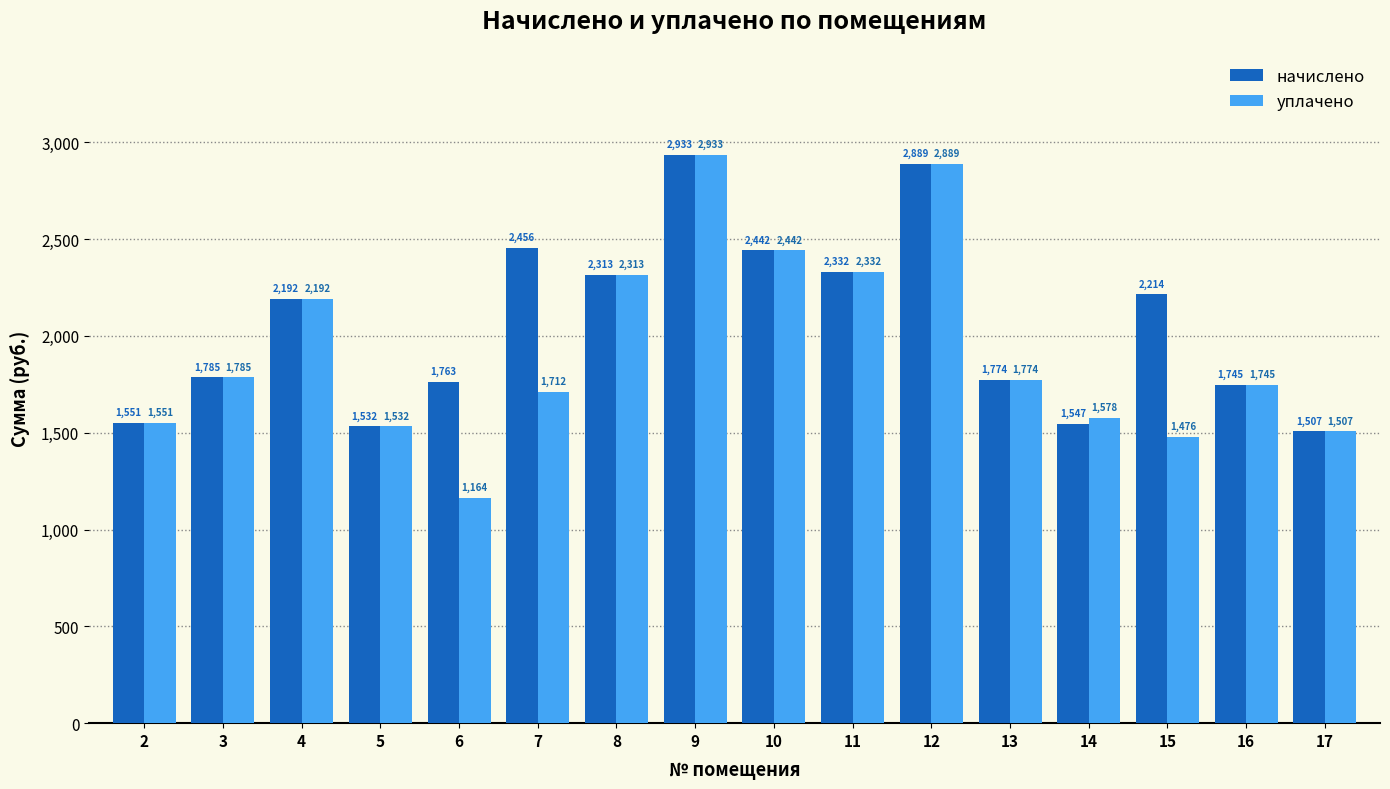

Read the начислено value at 15.

2214.3